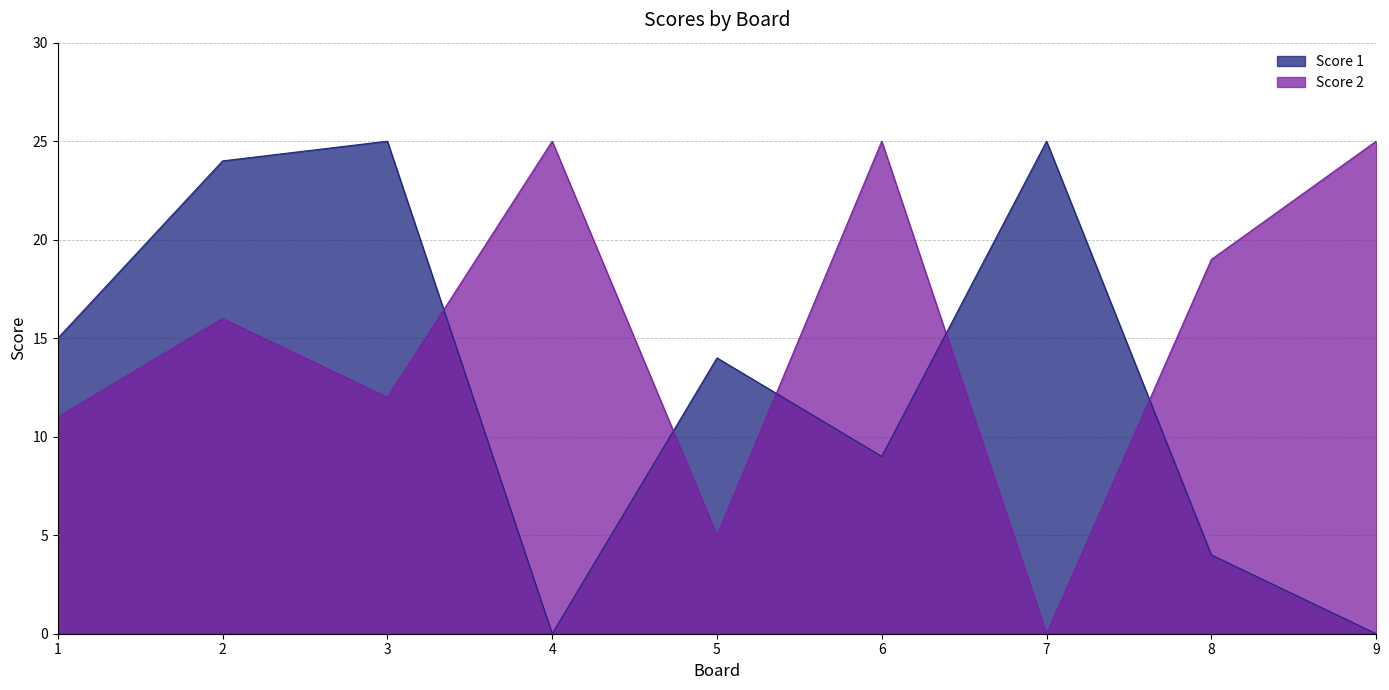

What is the spread (max minus min) of values at 6?

16